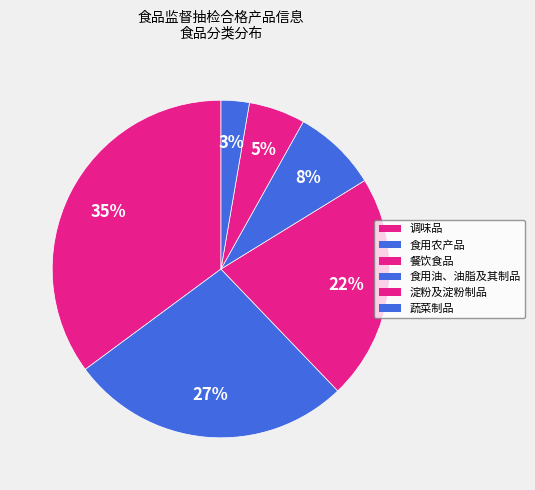

True or false: 蔬菜制品 accounts for 3% of the total.

True